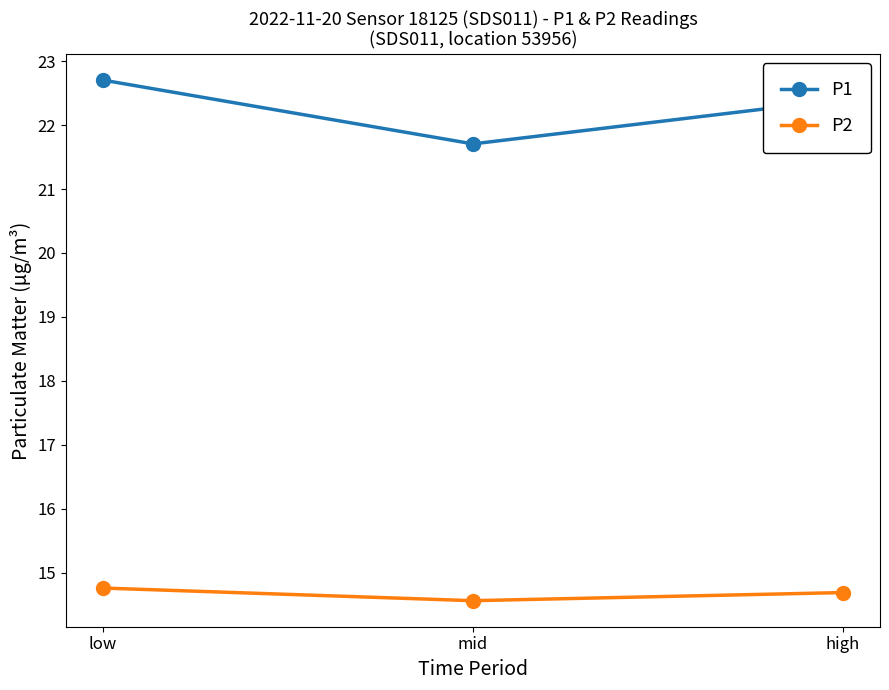

Which series has the widest spread of values?

P1